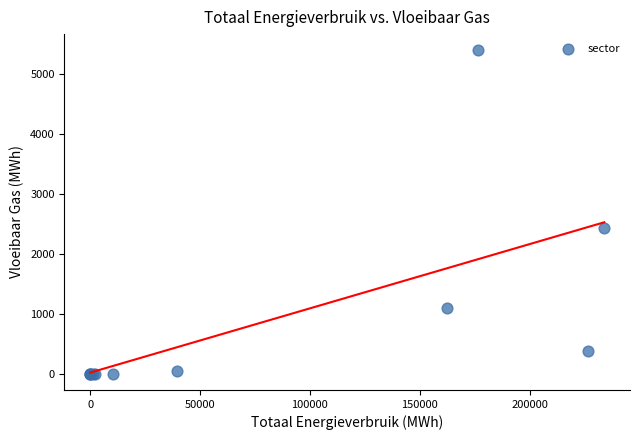

What Y value in the scatter plot is closest to 2694?

2435.7